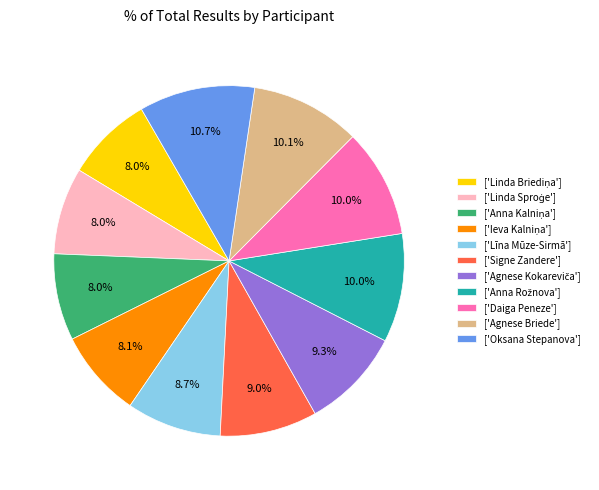

What percentage is NOT represented by ['Daiga Peneze']?

90.0%